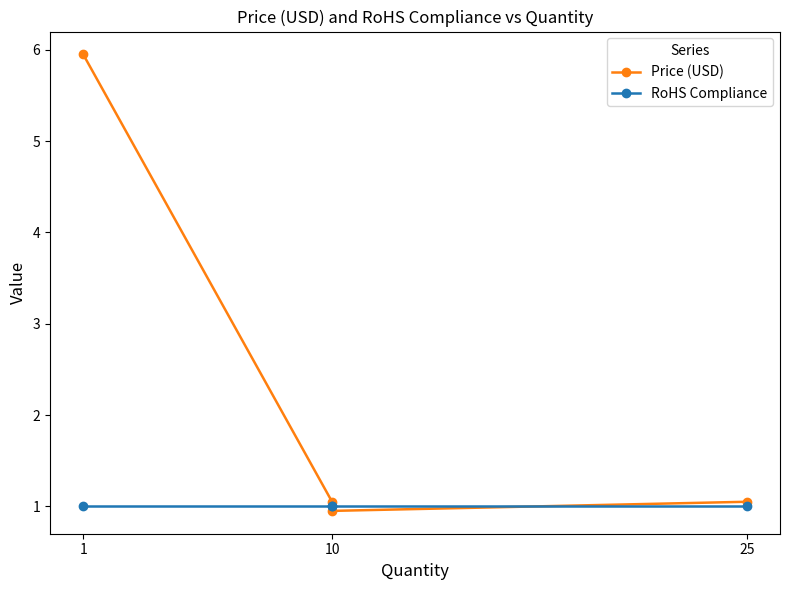

Rank the series at 25 from lowest to highest value.

RoHS Compliance, Price (USD)